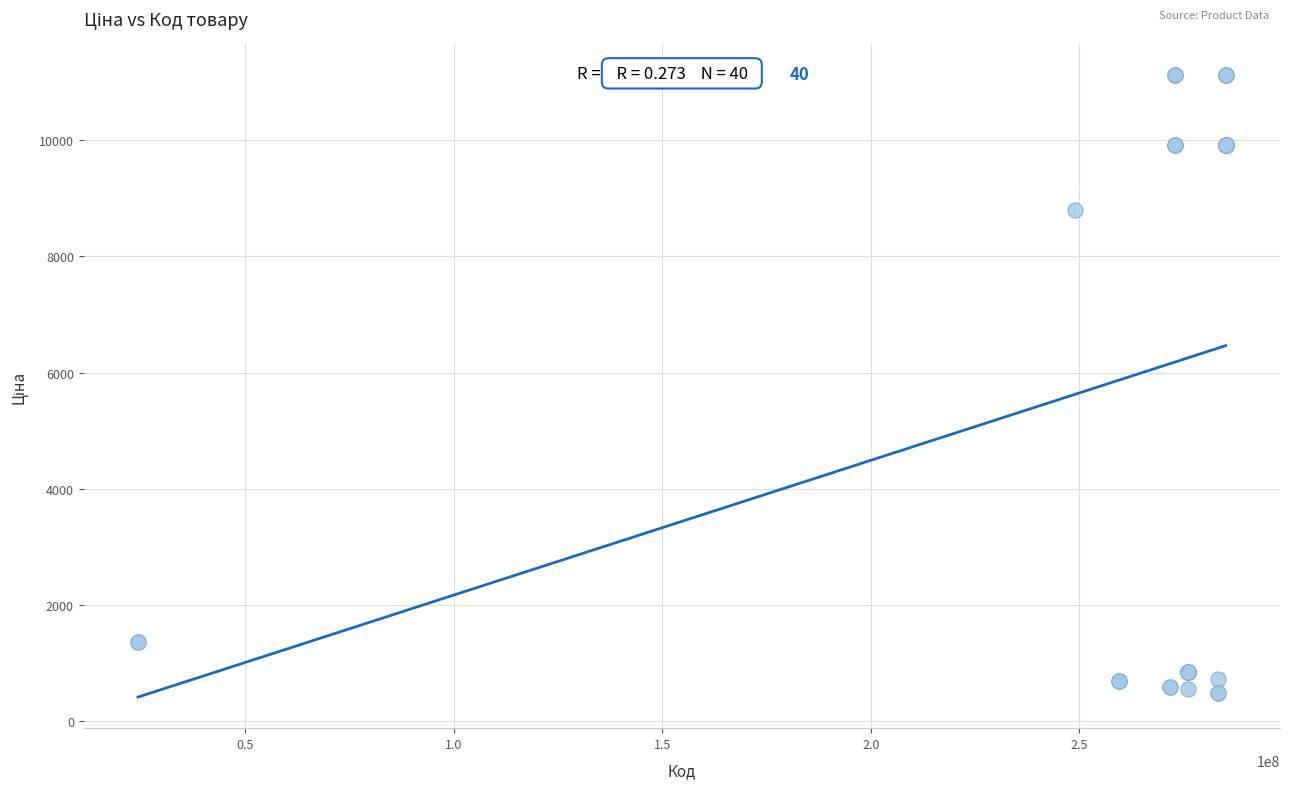

What Y value in the scatter plot is closest to 5797?

8797.6